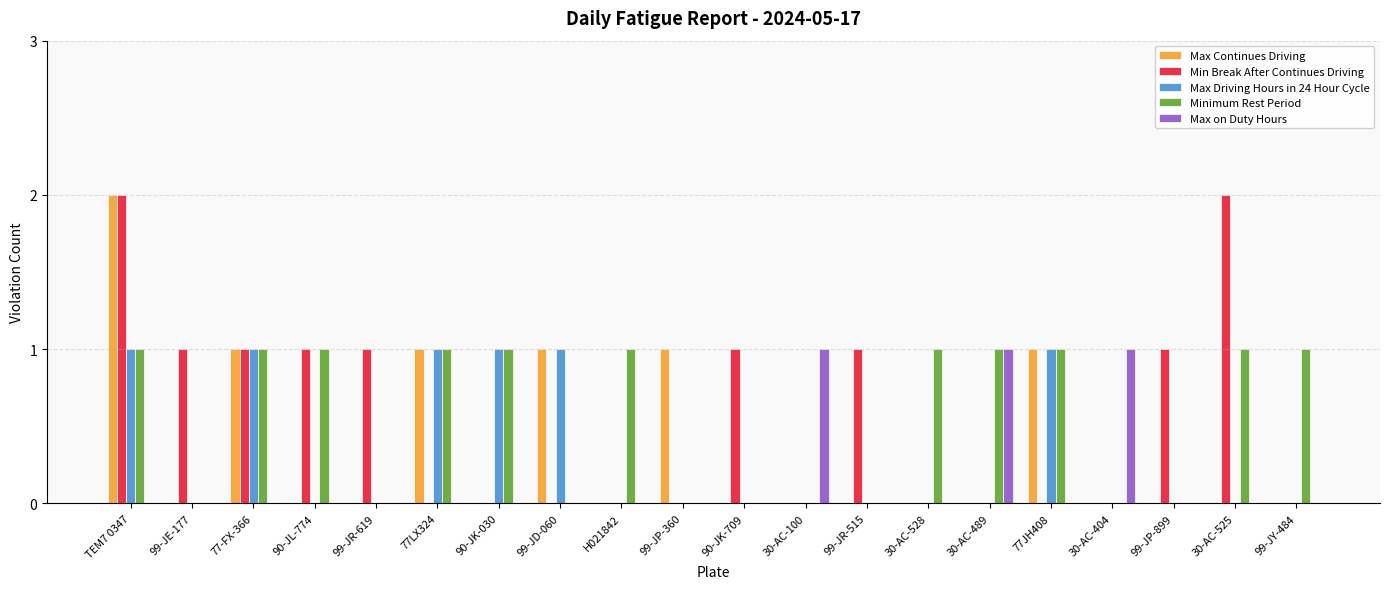

What is the highest value of the Max on Duty Hours series?

1